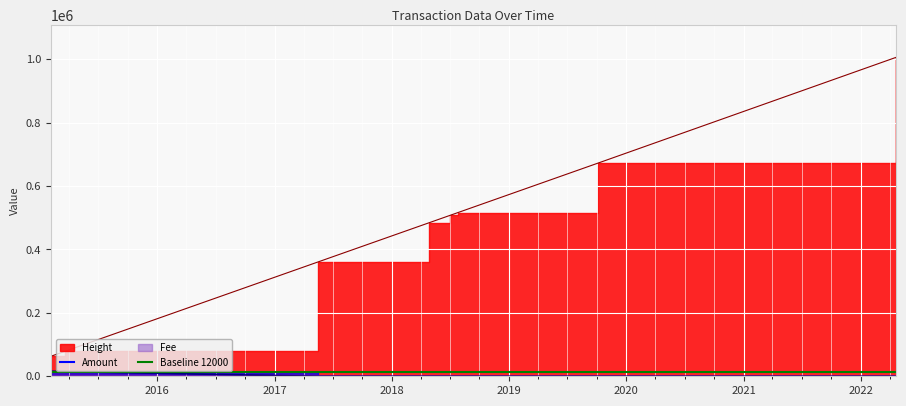

Where do Fee and Amount first cross each other?

2015-03-20 19:11:10 and 2017-05-15 17:59:15